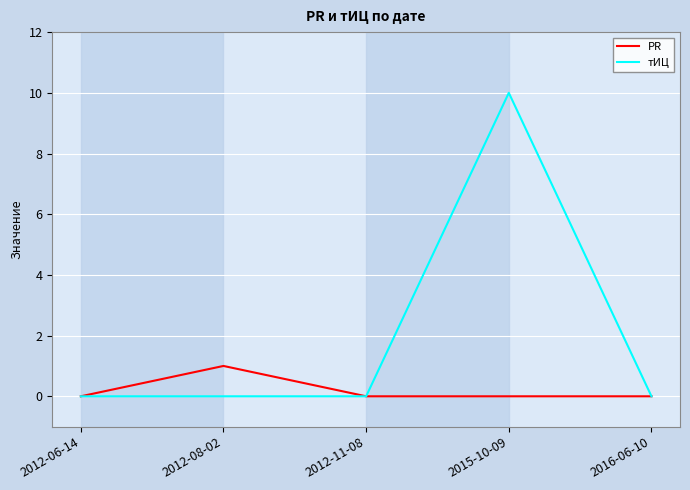

What position from the left is 2012-06-14?

1